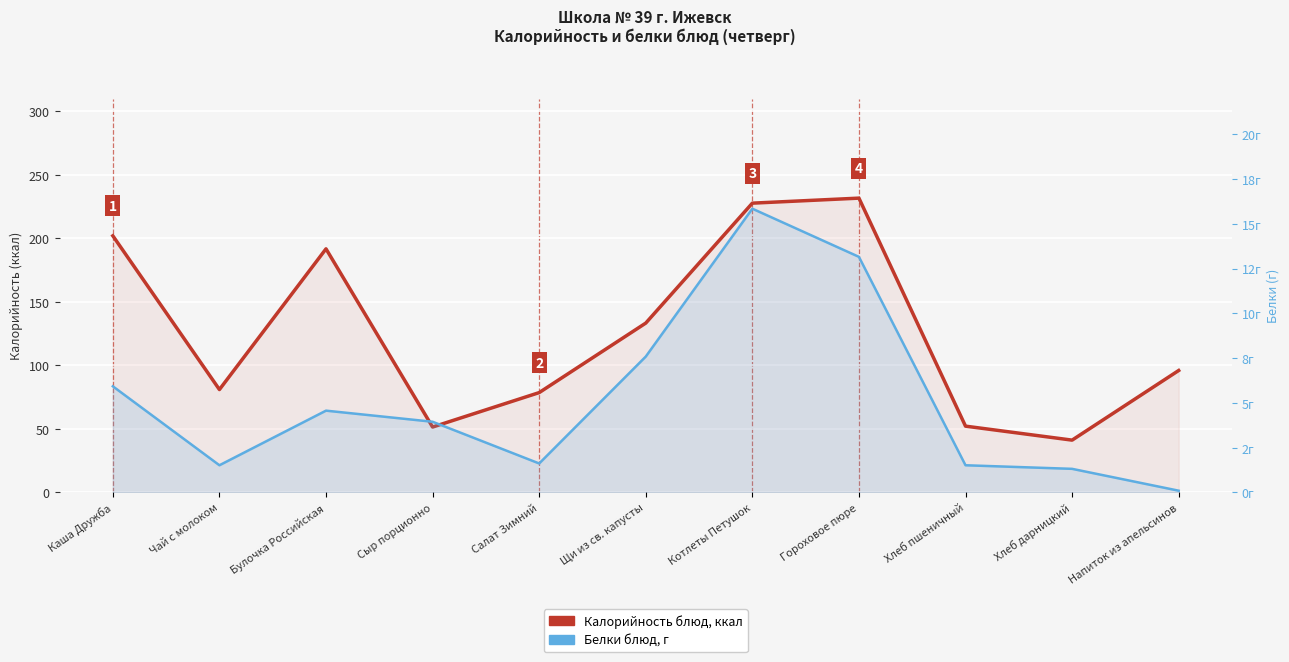

Where is Калорийность (ккал) nearest to the value 136?

Щи из св. капусты